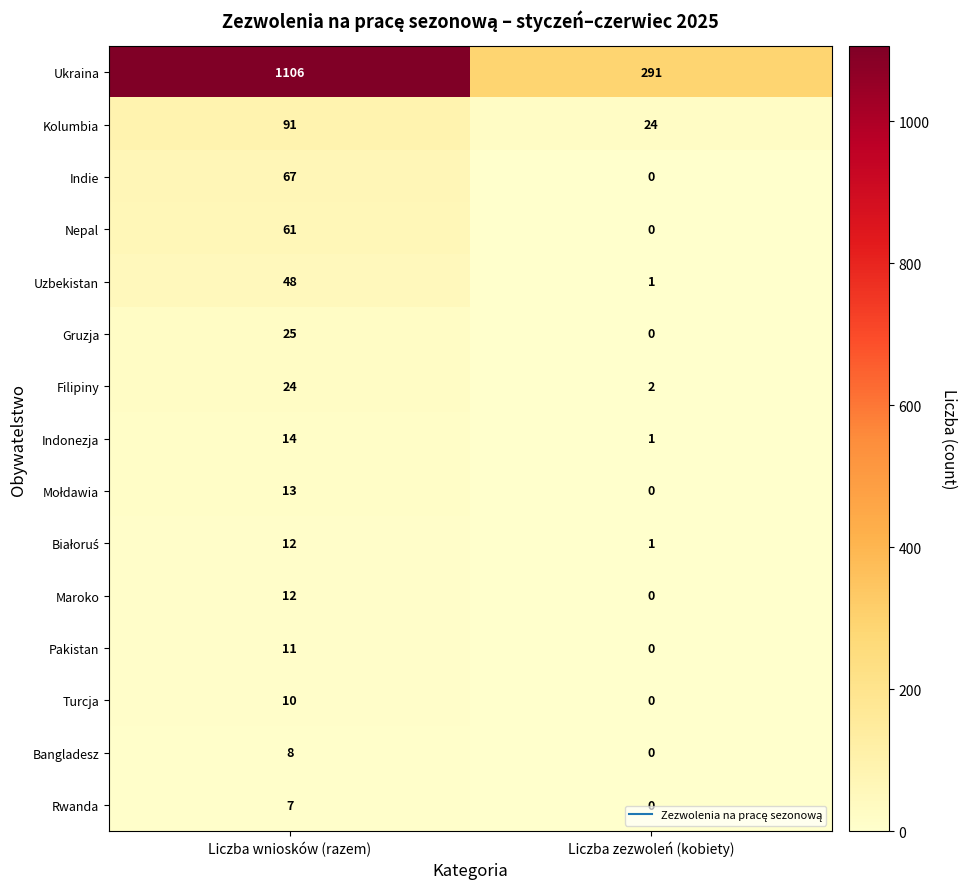

List the labels in order of Indie value, largest first.

Liczba wniosków (razem), Liczba zezwoleń (kobiety)